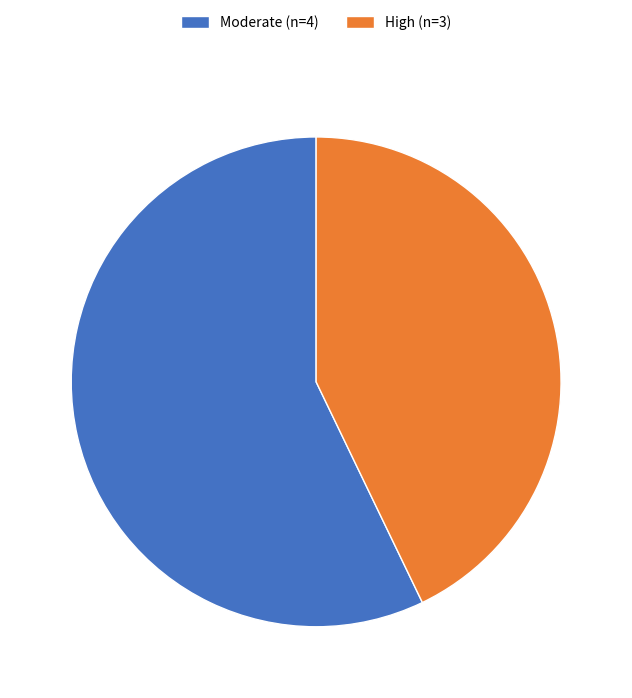

What is the ratio of the value at Moderate (n=4) to the value at High (n=3)?

1.3